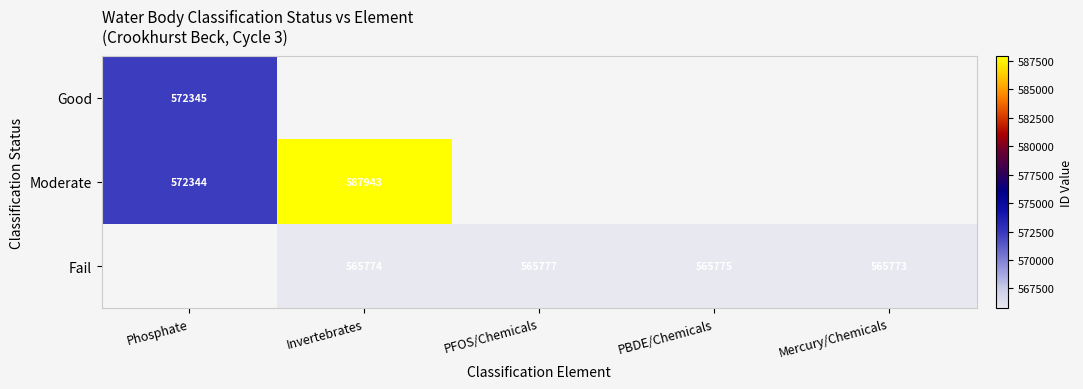

What is the sum of the Fail values at Invertebrates and Mercury/Chemicals?

1131547